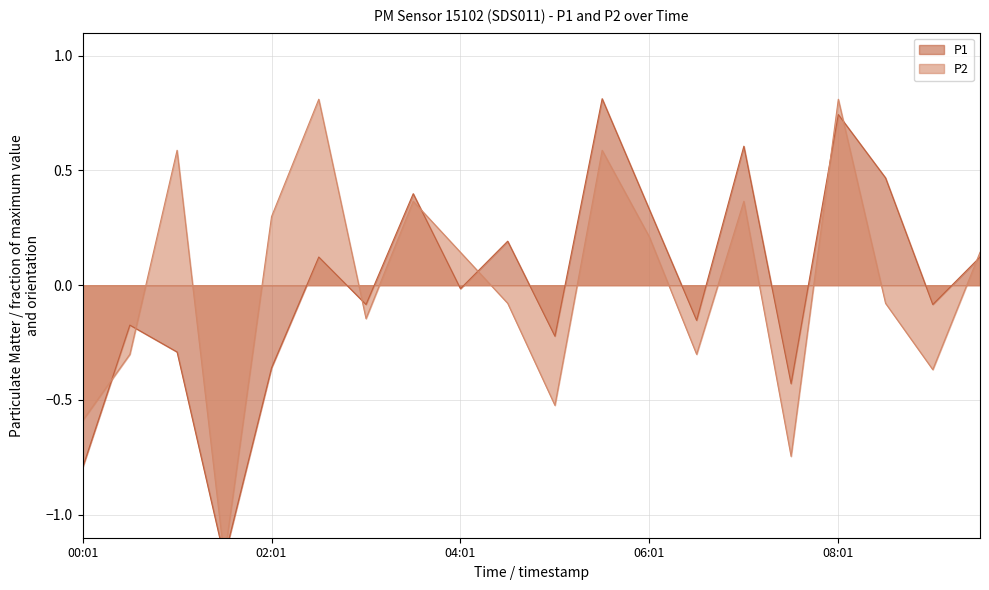

Reading left to right, what are all the values shown in this chart?

P1: 00:01=-0.8	00:31=-0.2	01:01=-0.3	01:31=-1.2	02:01=-0.4	02:31=0.1	03:01=-0.1	03:31=0.4	04:01=-0.0	04:31=0.2	05:01=-0.2	05:31=0.8	06:01=0.3	06:31=-0.2	07:01=0.6	07:31=-0.4	08:01=0.7	08:31=0.5	09:01=-0.1	09:31=0.1
P2: 00:01=-0.6	00:31=-0.3	01:01=0.6	01:31=-1.2	02:01=0.3	02:31=0.8	03:01=-0.1	03:31=0.4	04:01=0.1	04:31=-0.1	05:01=-0.5	05:31=0.6	06:01=0.2	06:31=-0.3	07:01=0.4	07:31=-0.7	08:01=0.8	08:31=-0.1	09:01=-0.4	09:31=0.1